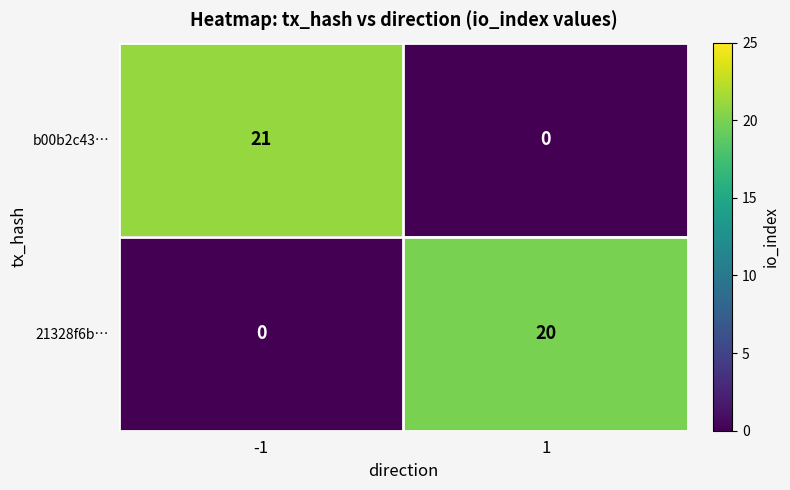

Reading right to left, extract all data points from this chart.

b00b2c43…: 0	21
21328f6b…: 20	0